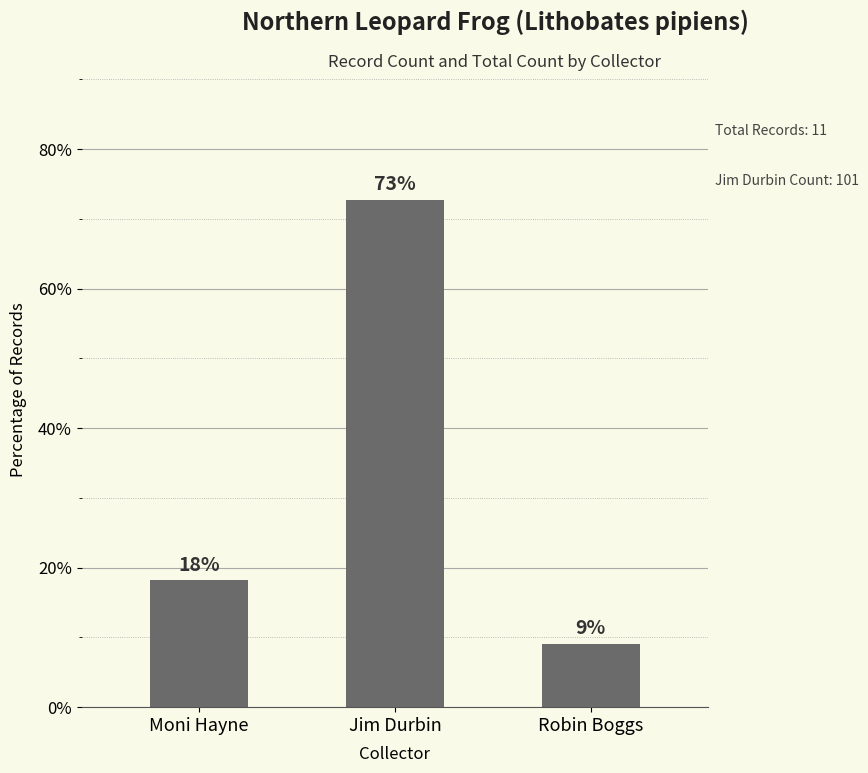

What is the label of the 2nd bar from the left?

Jim Durbin